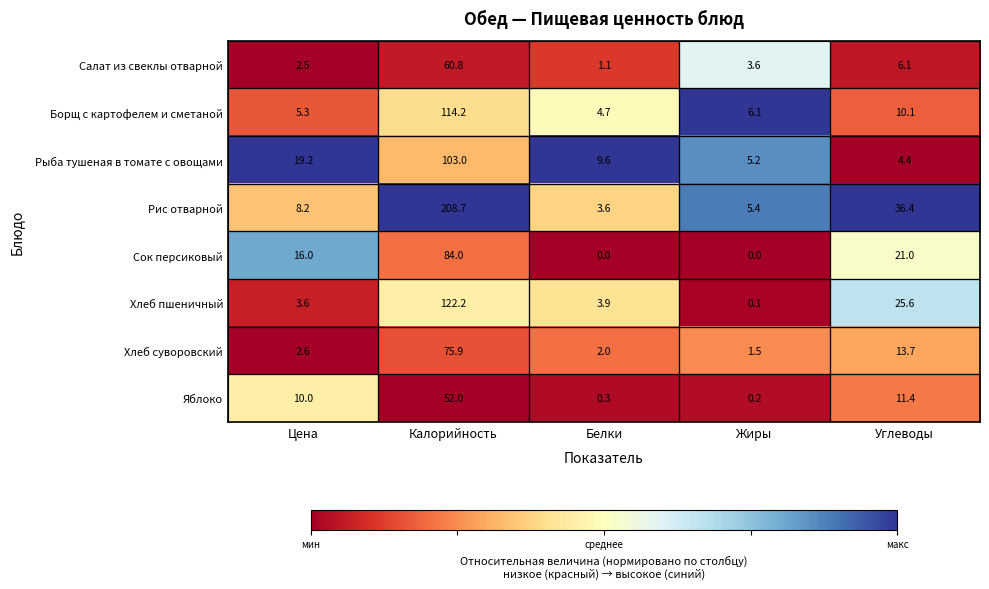

List the series in order of their peak value, highest first.

Рис отварной, Хлеб пшеничный, Борщ с картофелем и сметаной, Рыба тушеная в томате с овощами, Сок персиковый, Хлеб суворовский, Салат из свеклы отварной, Яблоко